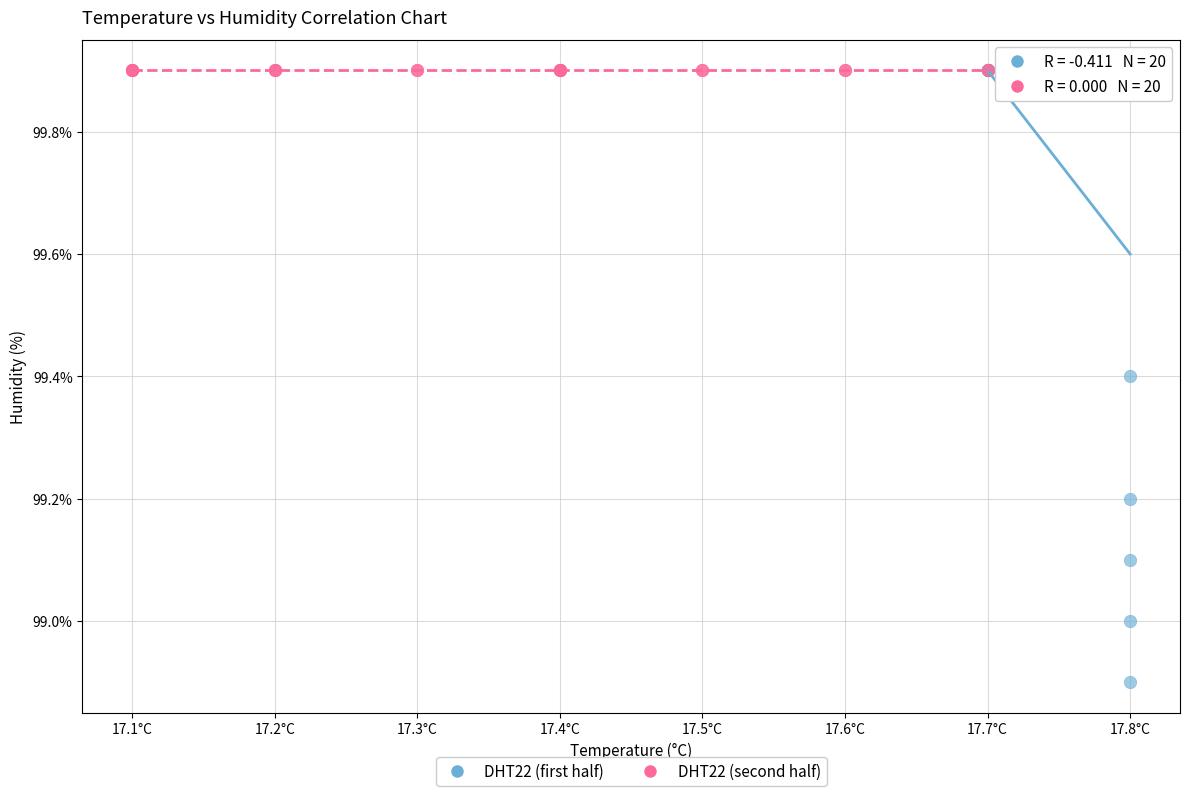

Which series contains the lowest Y value?

DHT22 (first half)